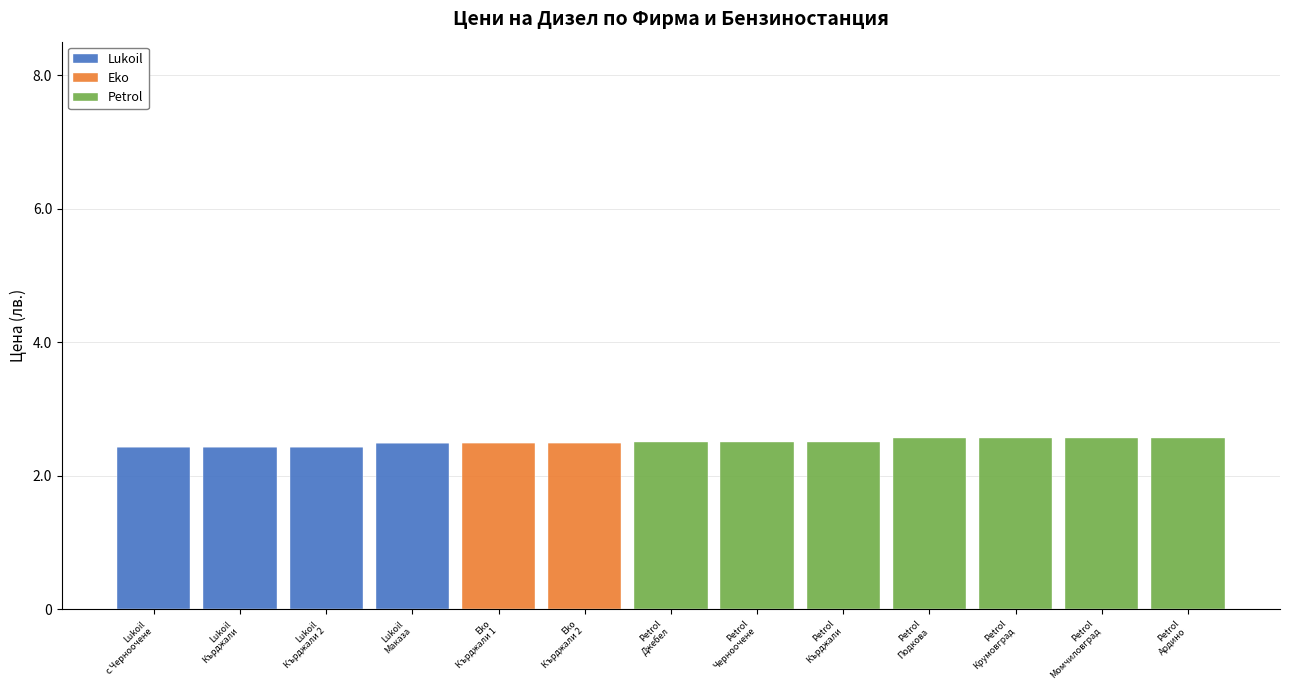

Are the bars horizontal?

No